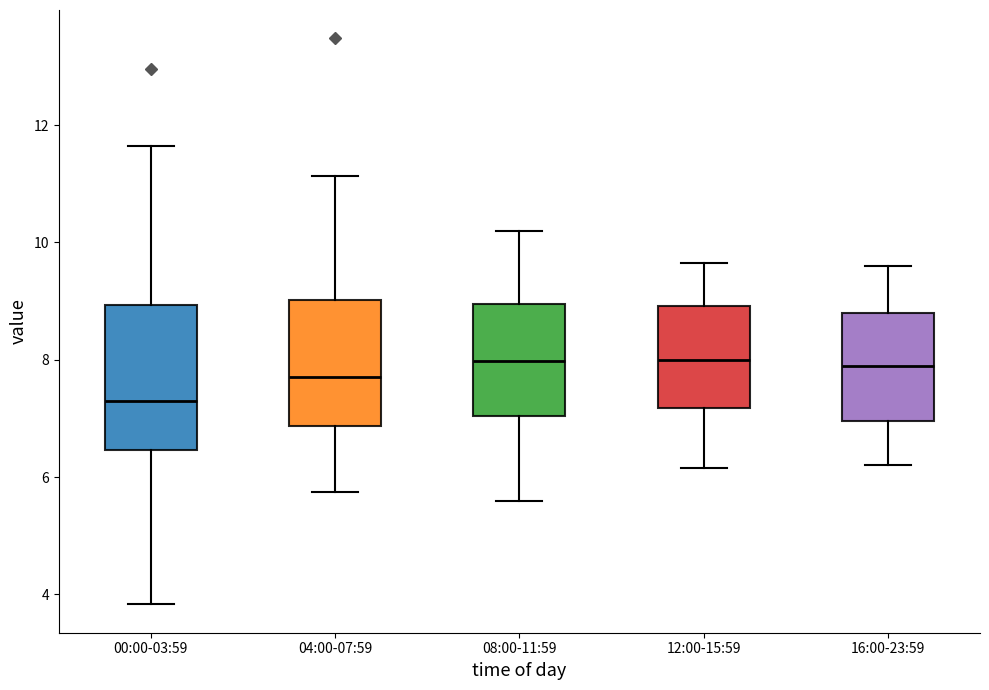

Reading left to right, read every box against the y-axis: the position of its median line, the range the box covers, and the ends of its whiskers. The values are not printed on the chart, so give them approximately, as read against the axis.

00:00-03:59: median 7.4, box 6.4 to 9.0, whiskers 3.8 to 11.6
04:00-07:59: median 7.8, box 6.8 to 9.0, whiskers 5.8 to 11.2
08:00-11:59: median 8.0, box 7.0 to 9.0, whiskers 5.6 to 10.2
12:00-15:59: median 8.0, box 7.2 to 9.0, whiskers 6.2 to 9.6
16:00-23:59: median 8.0, box 7.0 to 8.8, whiskers 6.2 to 9.6